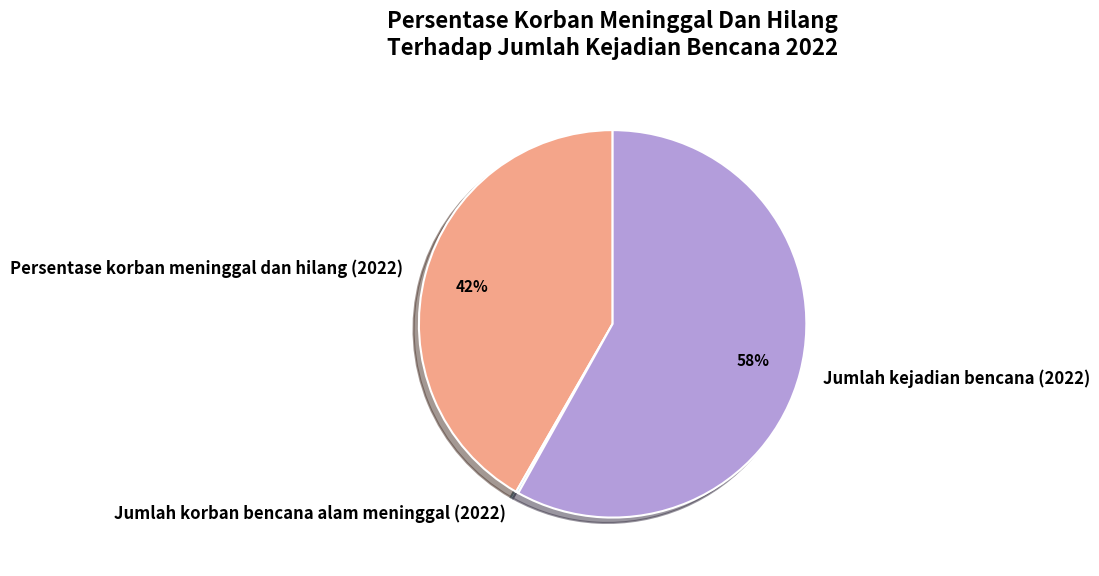

Is there a majority slice in this chart?

Yes